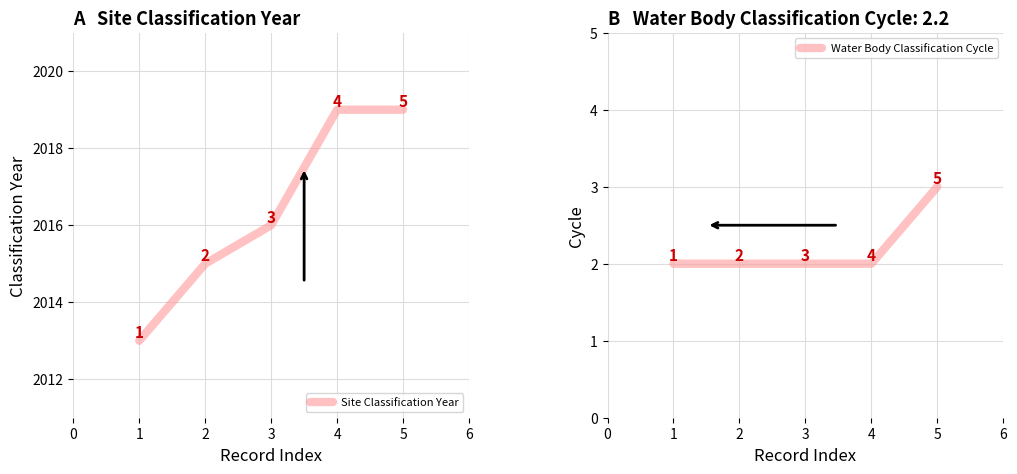

At which label is Site Classification Year closest to 2016?

3